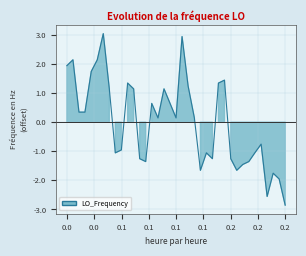

Is it true that the value at 0.1 is 0.3?

True